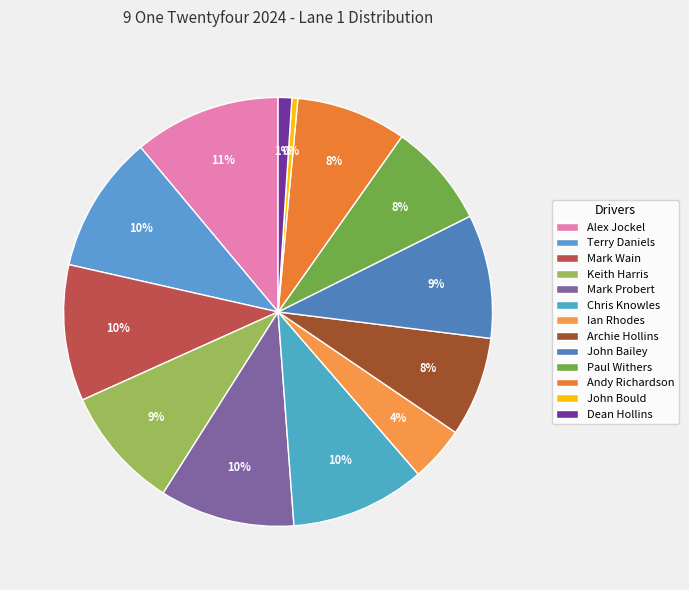

Approximately how many times larger is the value at Chris Knowles compared to Andy Richardson?

1.2